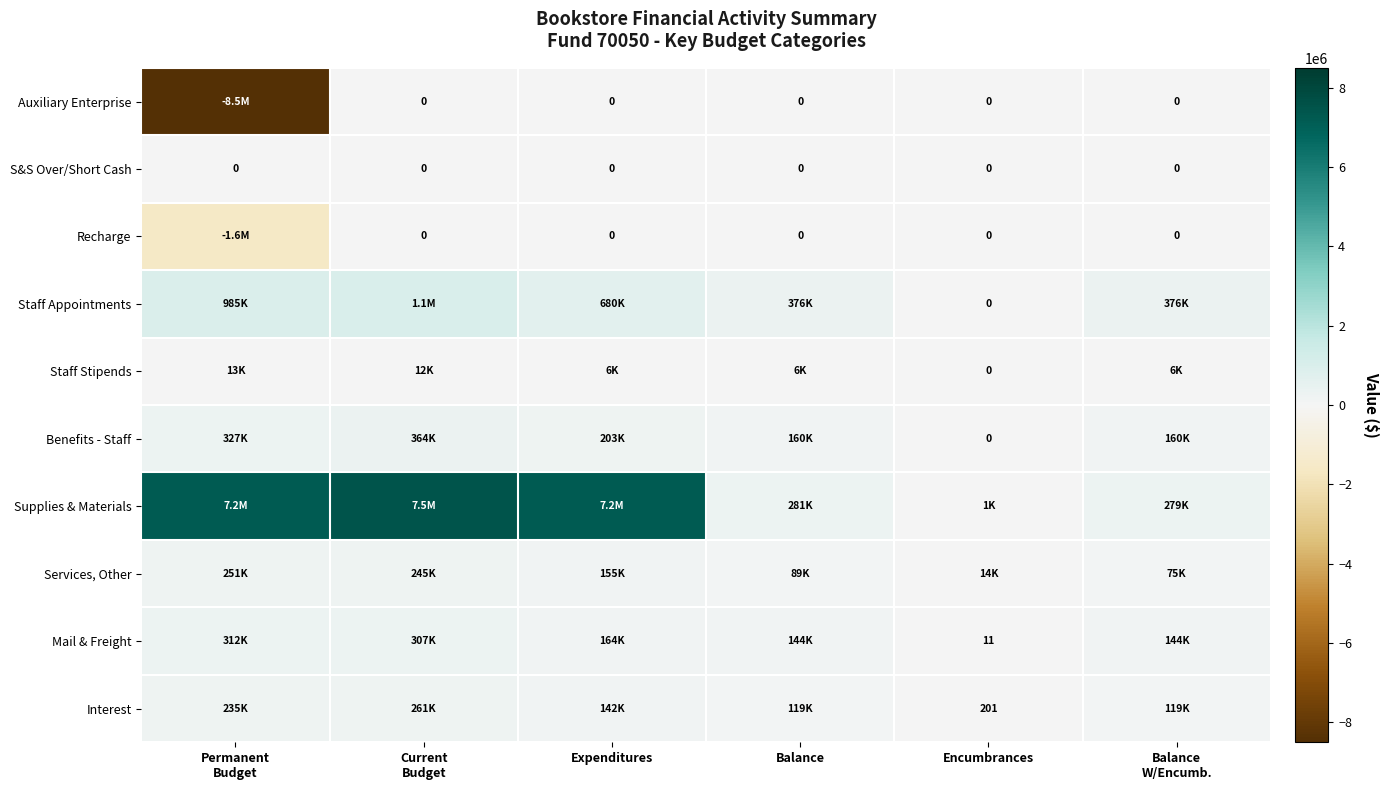

The value of Recharge at Encumbrances is 861812.7. True or false?

False